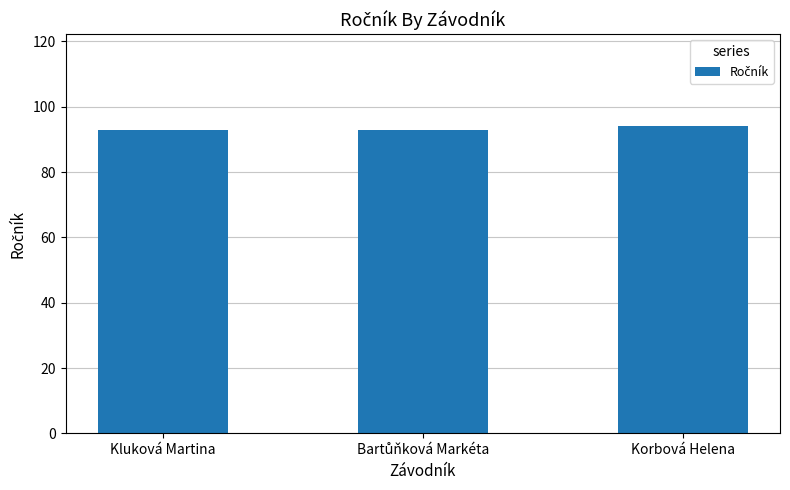

What is the minimum value shown in the chart?

93